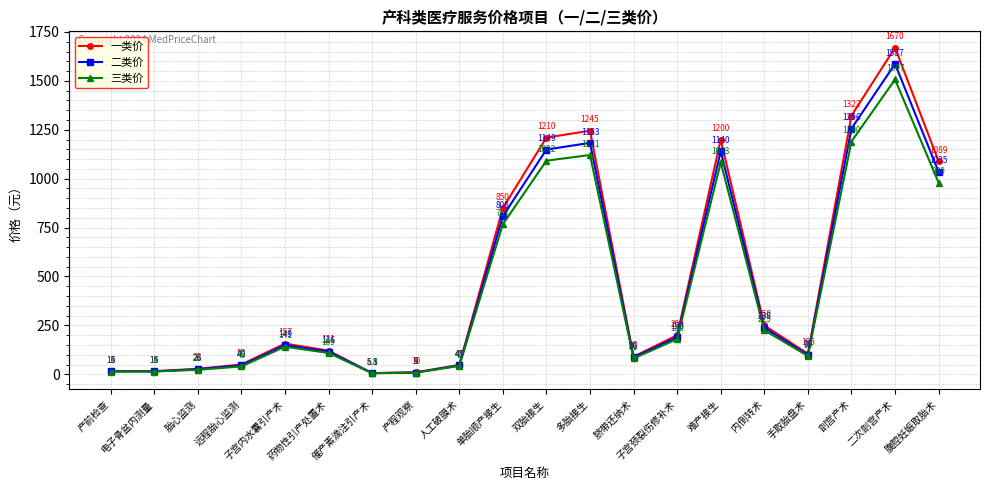

What is the average value of the 二类价 series?

459.9